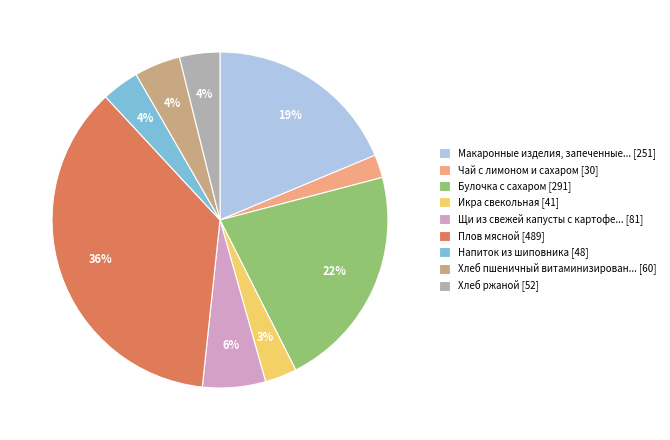

How many segments does this pie chart have?

9